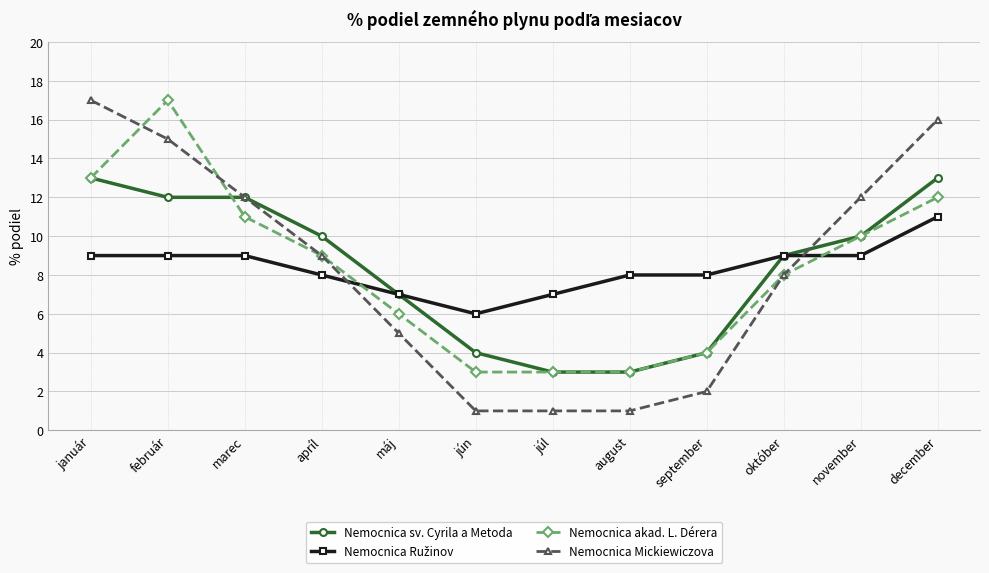

Which series changed the most between február and november?

Nemocnica akad. L. Dérera